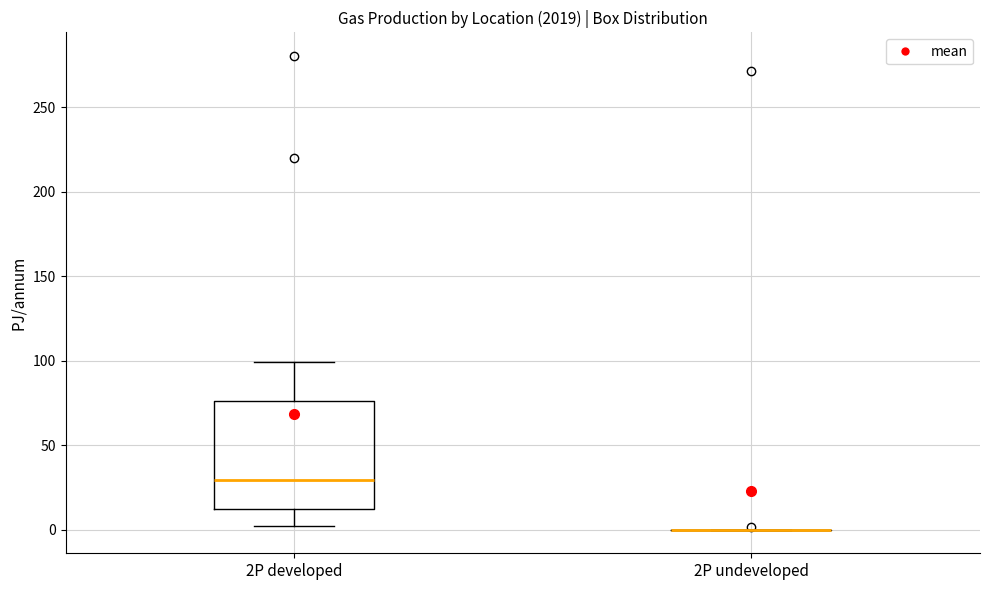

Where does the lower whisker of the box for 2P developed end on the y-axis? The values are not printed on the chart, so give them approximately, as read against the axis.

0